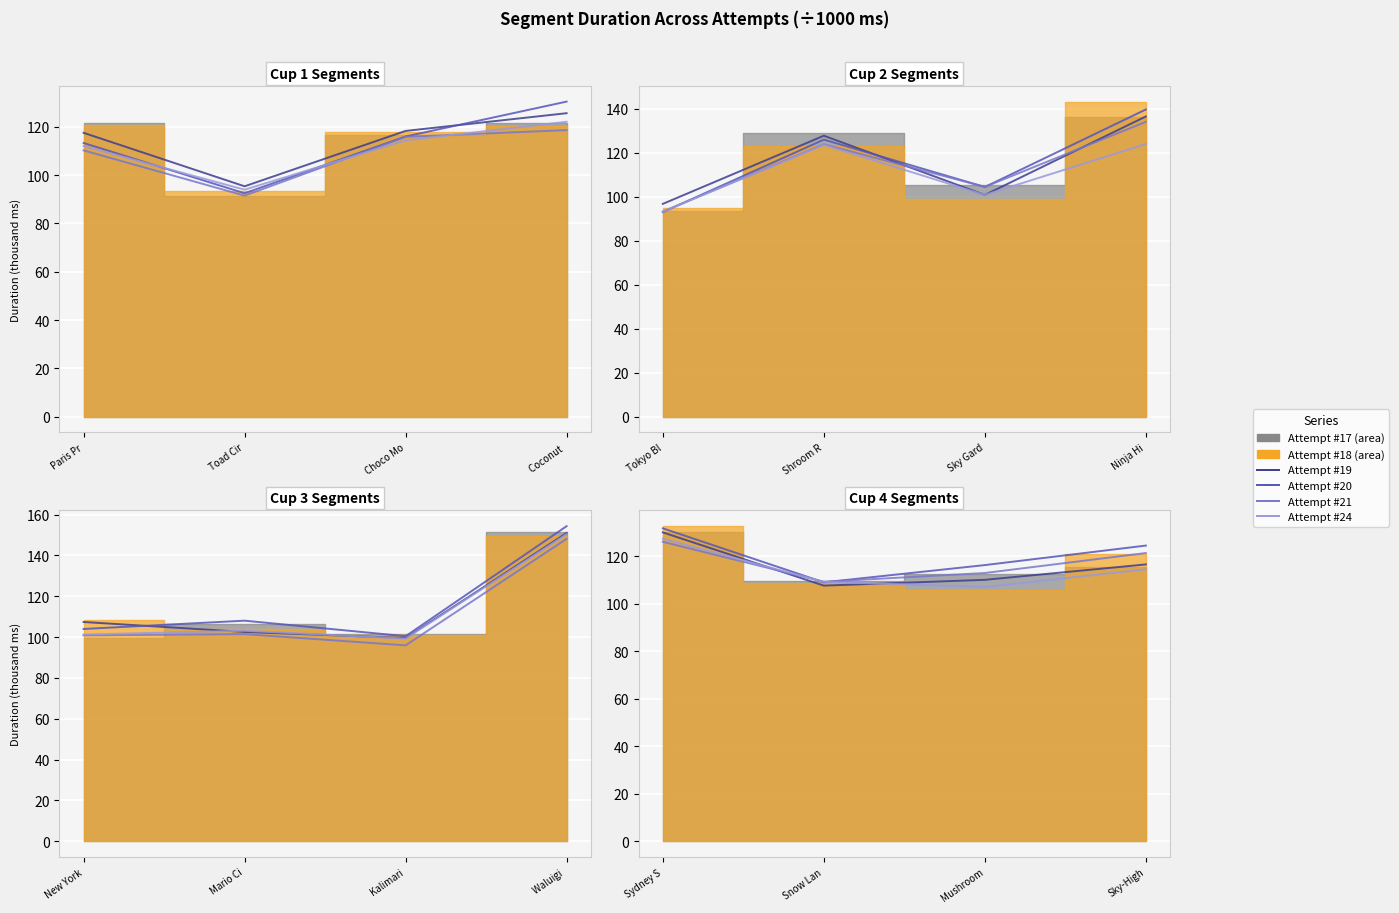

Which has a higher value, Sky-High or Sydney S?

Sydney S